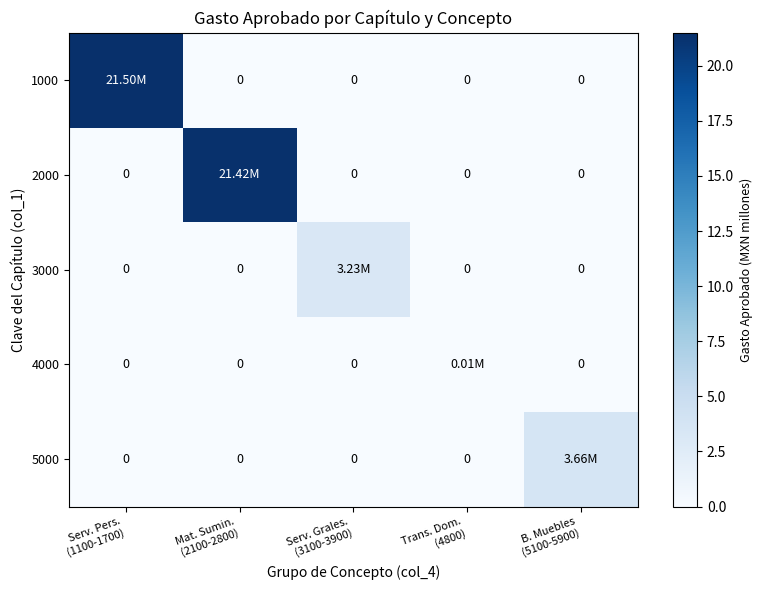

What is the difference between the maximum and minimum values in the 3000 series?

3.2